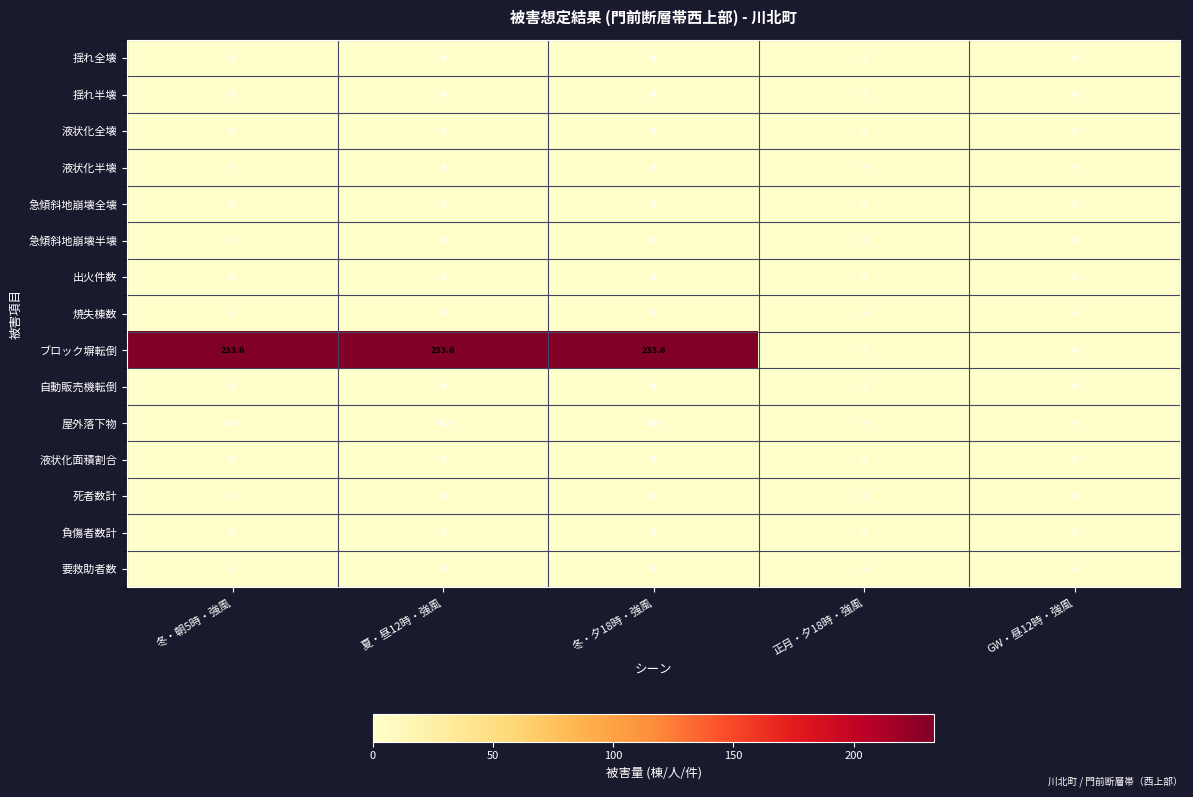

What is the maximum value shown in the chart?

233.6